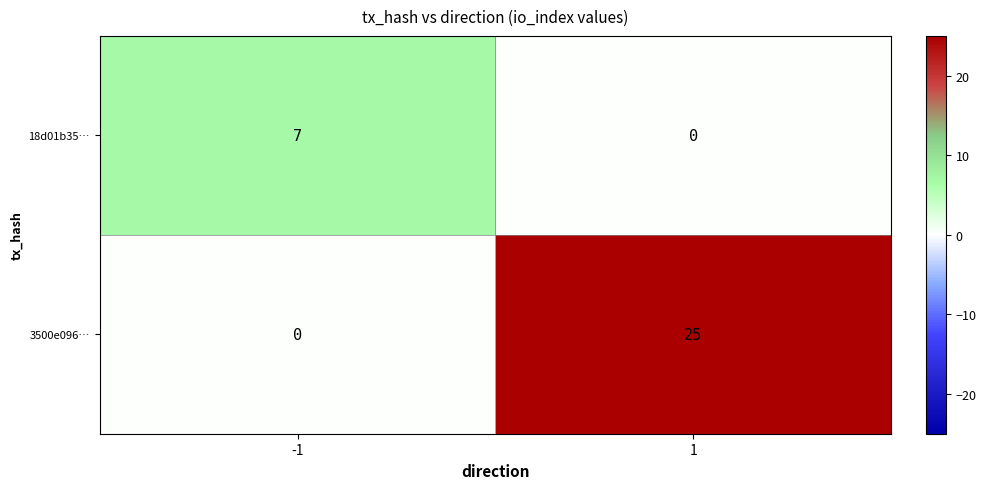

How many positive values does the 3500e096… series have?

1